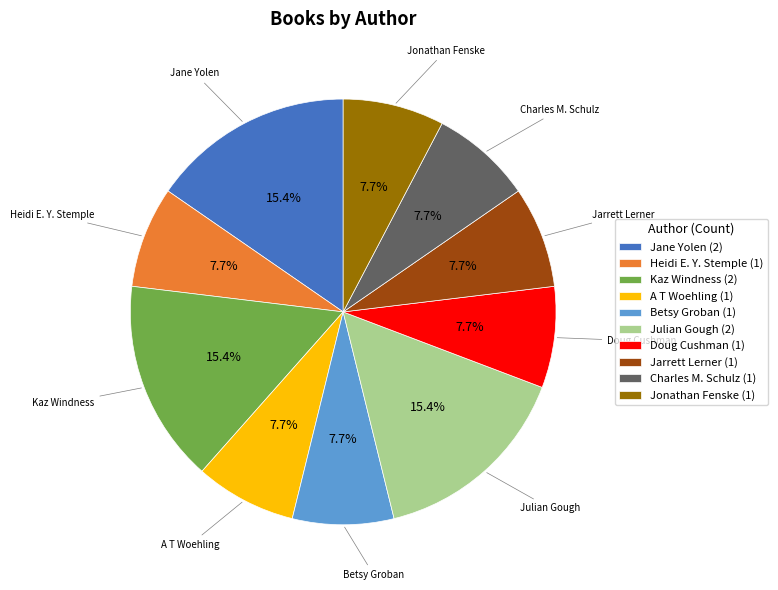

Is Julian Gough the majority of the pie?

No